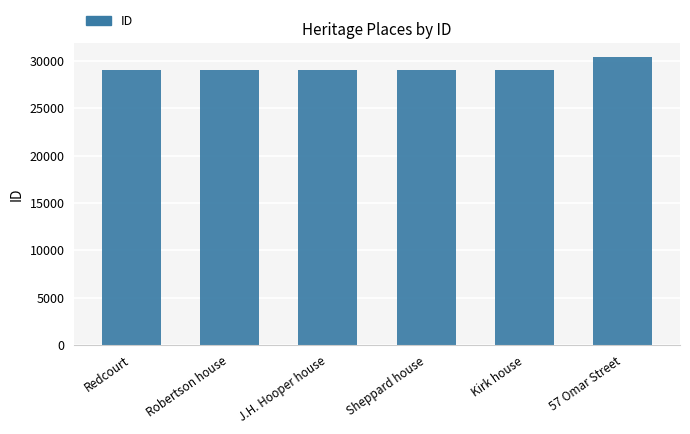

What is the change in value from Redcourt to Robertson house?

+20